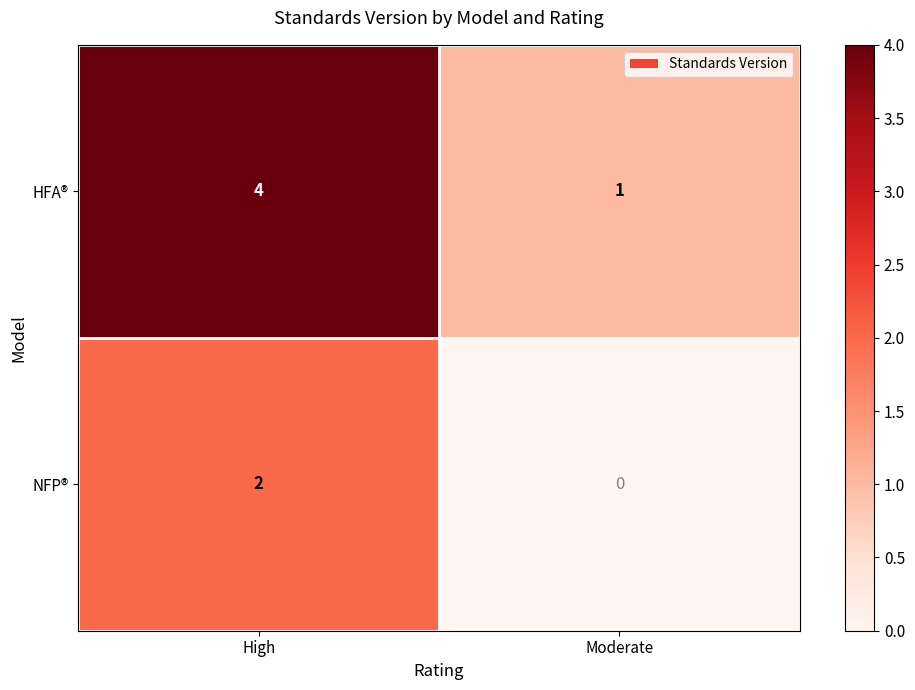

At which category is the sum across all series the highest?

High